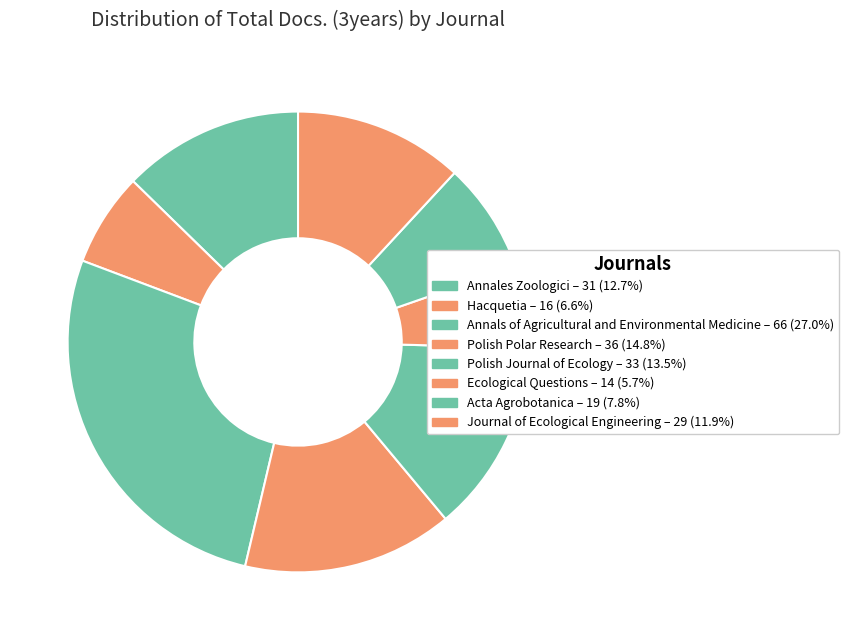

Combined, do Annals of Agricultural and Environmental Medicine and Polish Journal of Ecology account for over 50%?

No